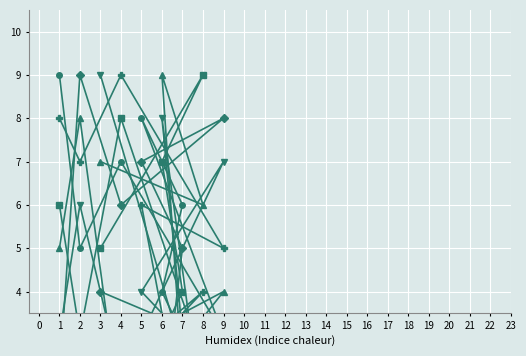

Which series has the largest total across all categories?

col_2